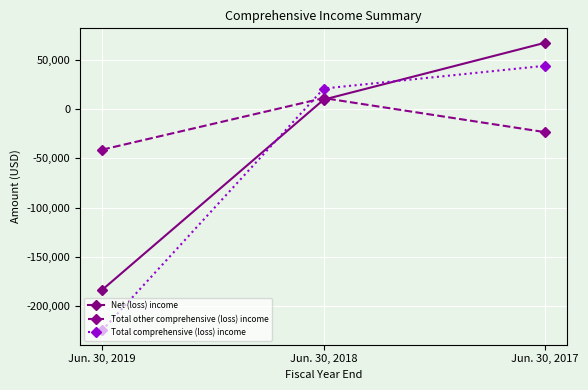

What is the value of the Net (loss) income point at the 3rd from the left?

67430